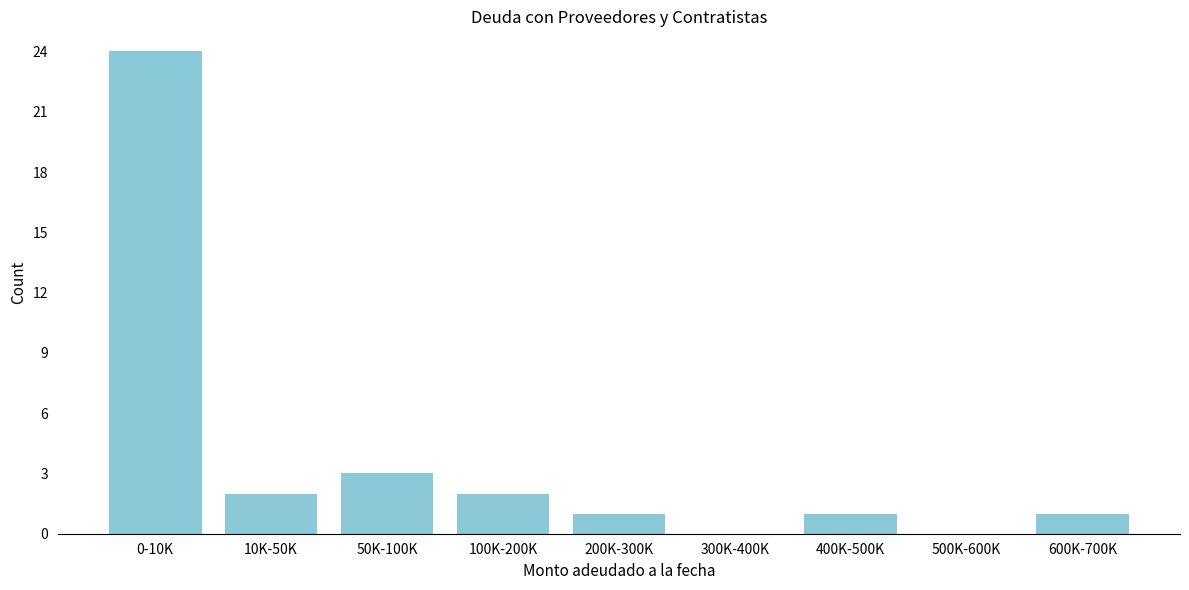

Reading left to right, list all the values displayed in this chart.

0-10K=24	10K-50K=2	50K-100K=3	100K-200K=2	200K-300K=1	300K-400K=0	400K-500K=1	500K-600K=0	600K-700K=1